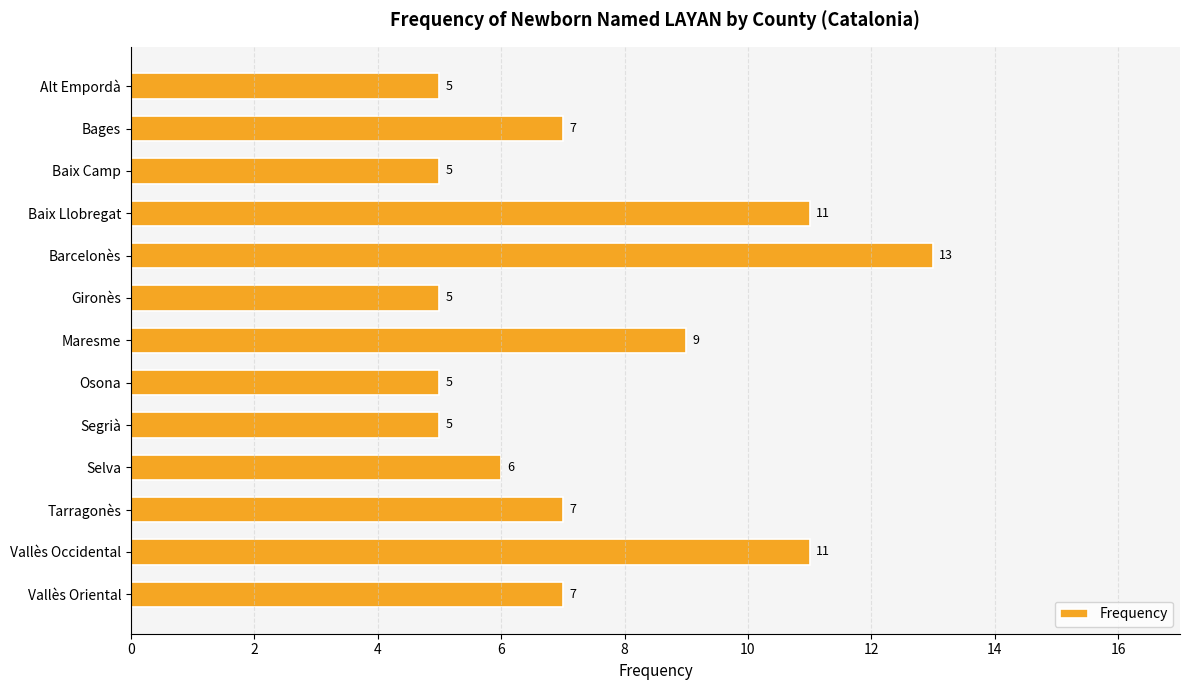

Is it true that the value at Osona is 5?

True